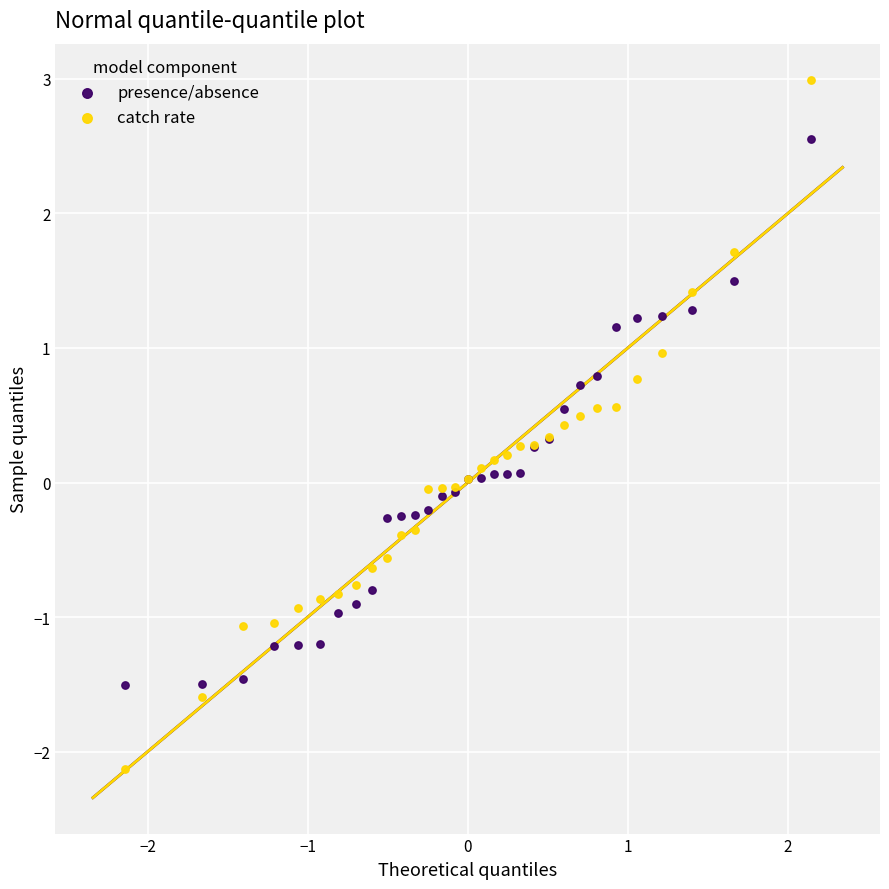

Which series reaches the minimum Y coordinate?

catch rate